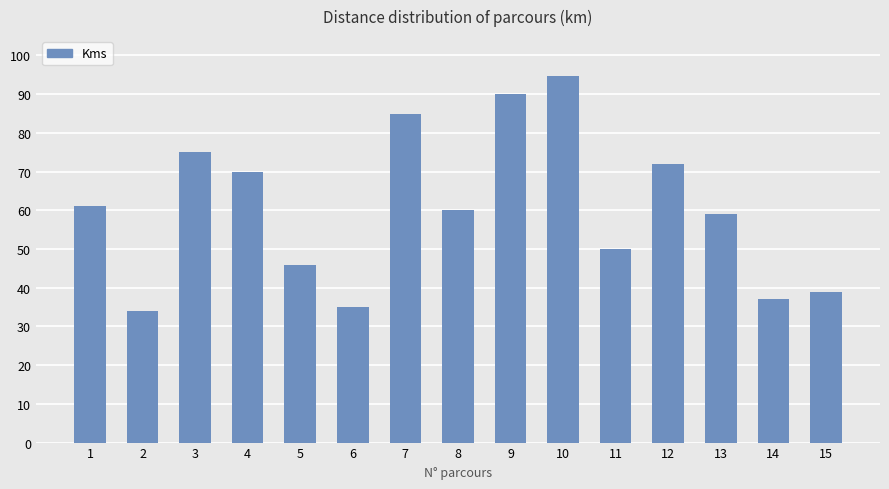

Are the bars horizontal?

No